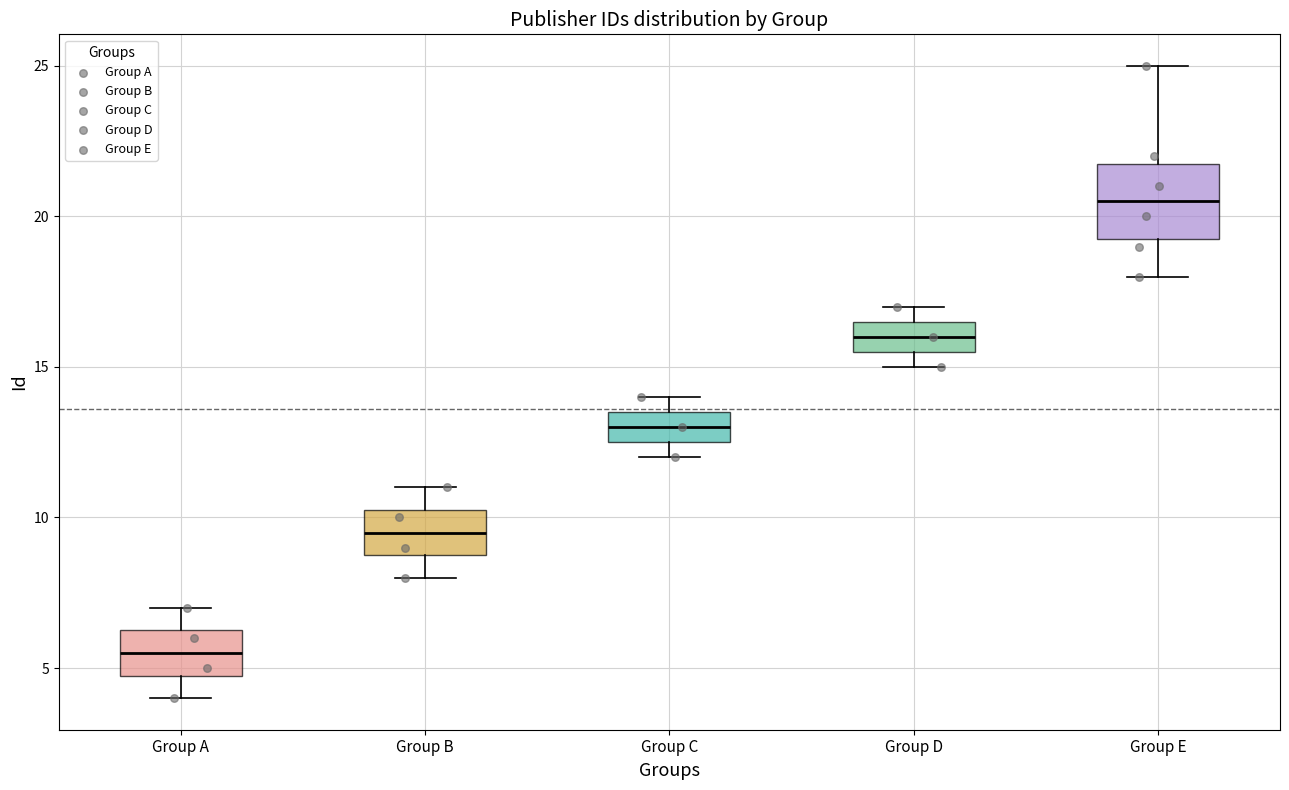

Which box is the tallest, from its lower edge to its upper edge?

Group E